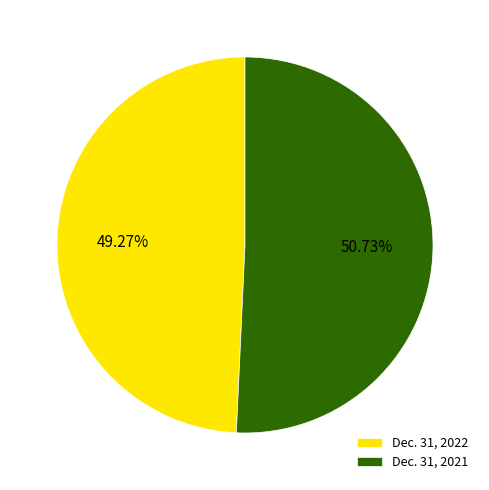

Which slice is the largest?

Dec. 31, 2021